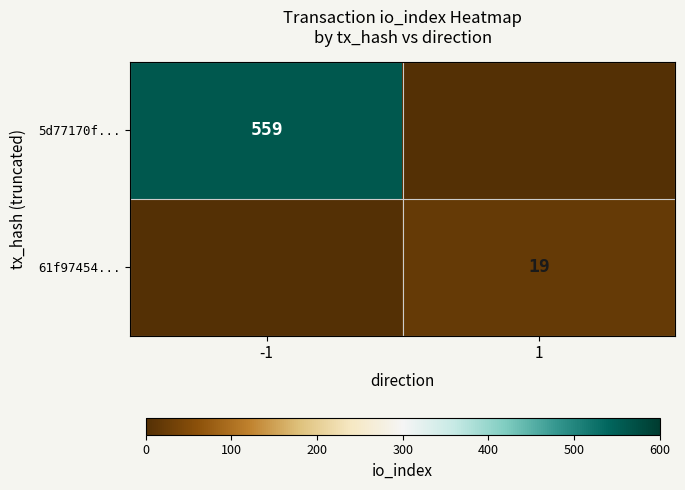

The value of 5d77170f... at -1 is 559. True or false?

True